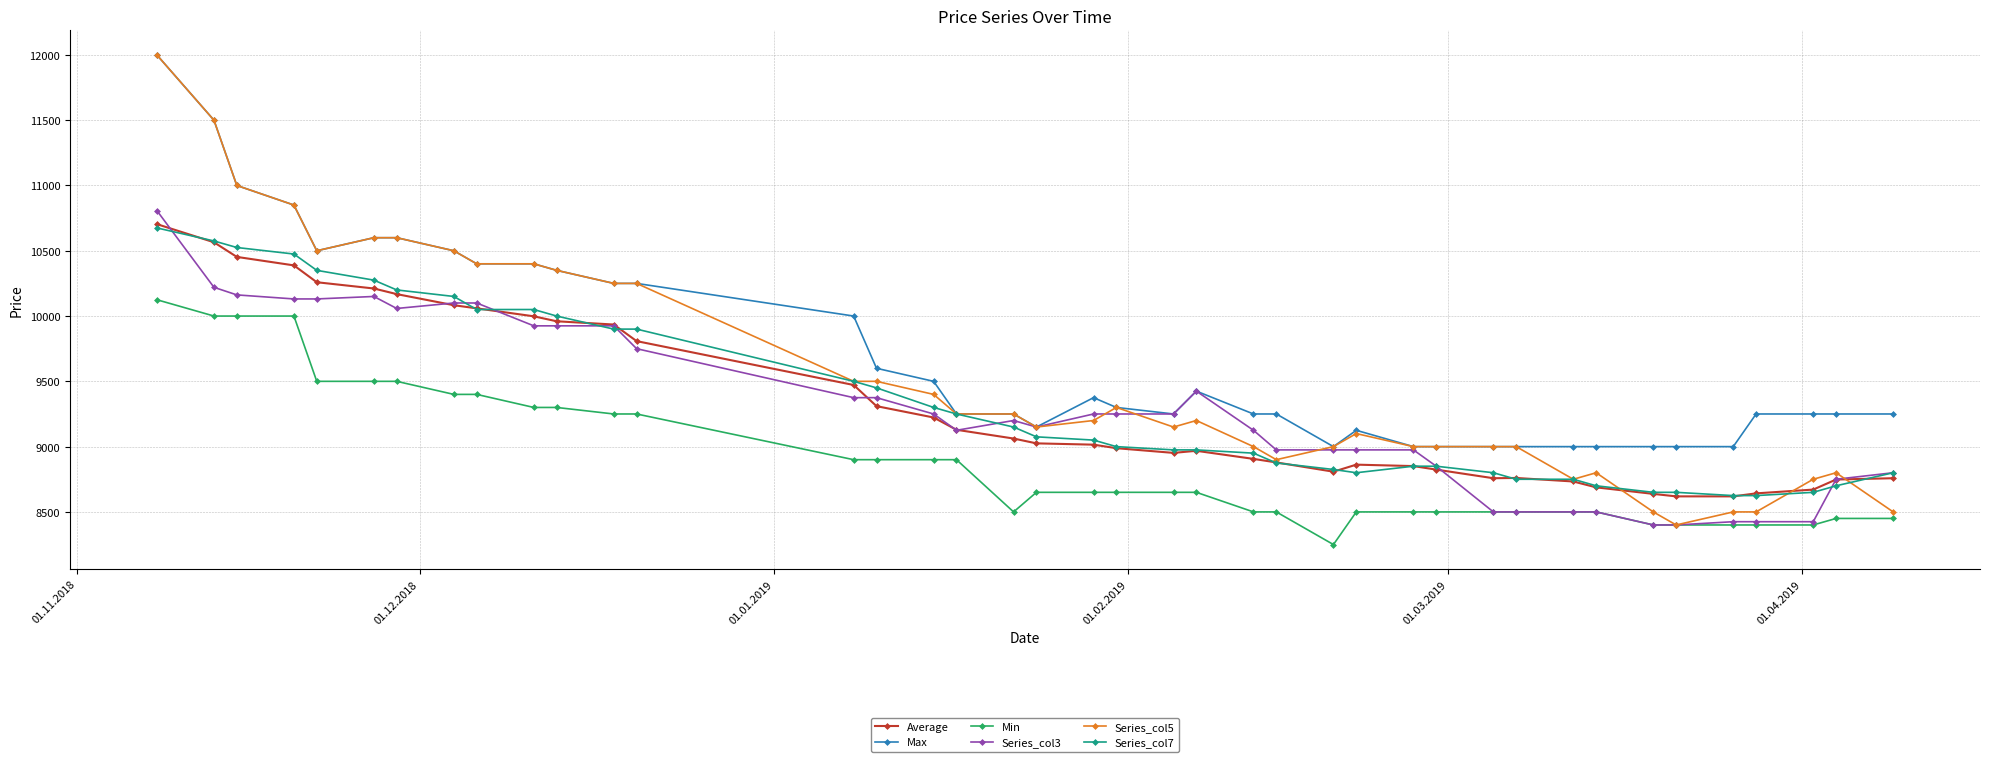

Does the chart display data point markers on the line(s)?

Yes